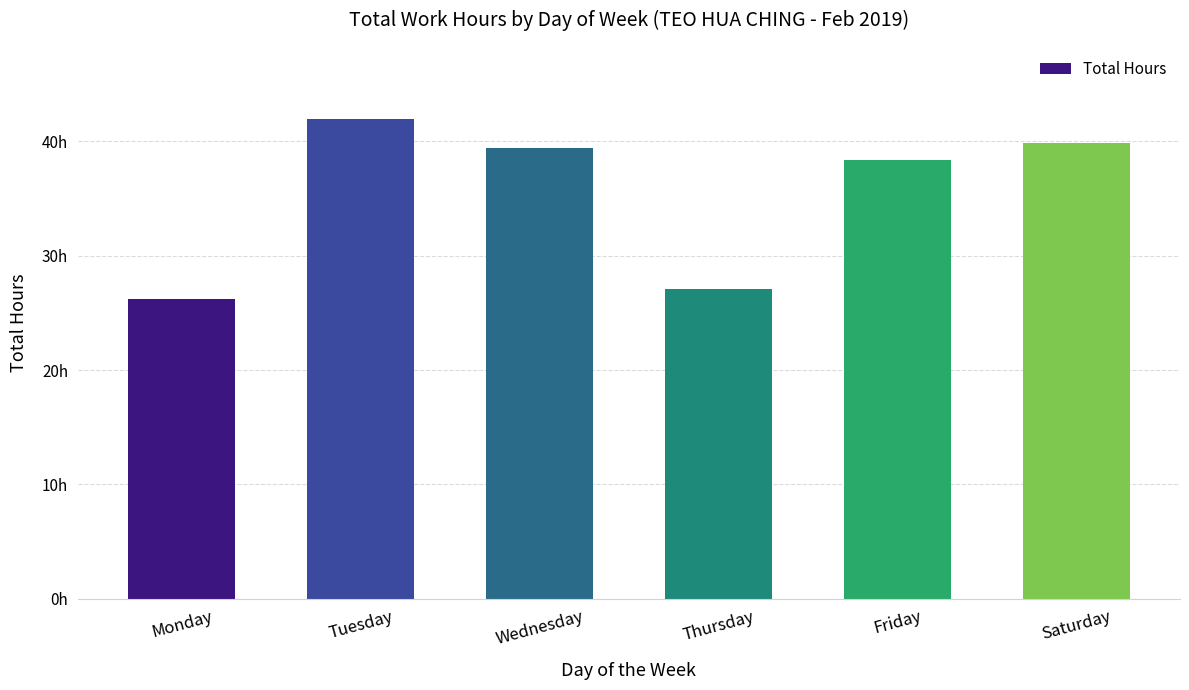

Which label corresponds to the smallest value in the chart?

Monday